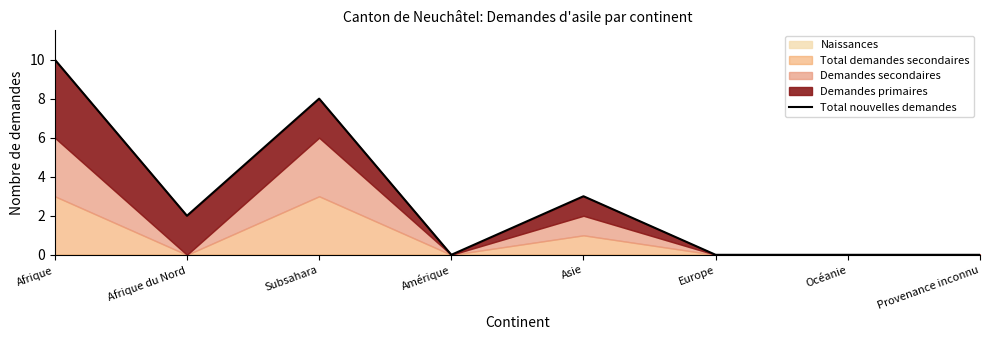

How many categories are shown in the chart?

8